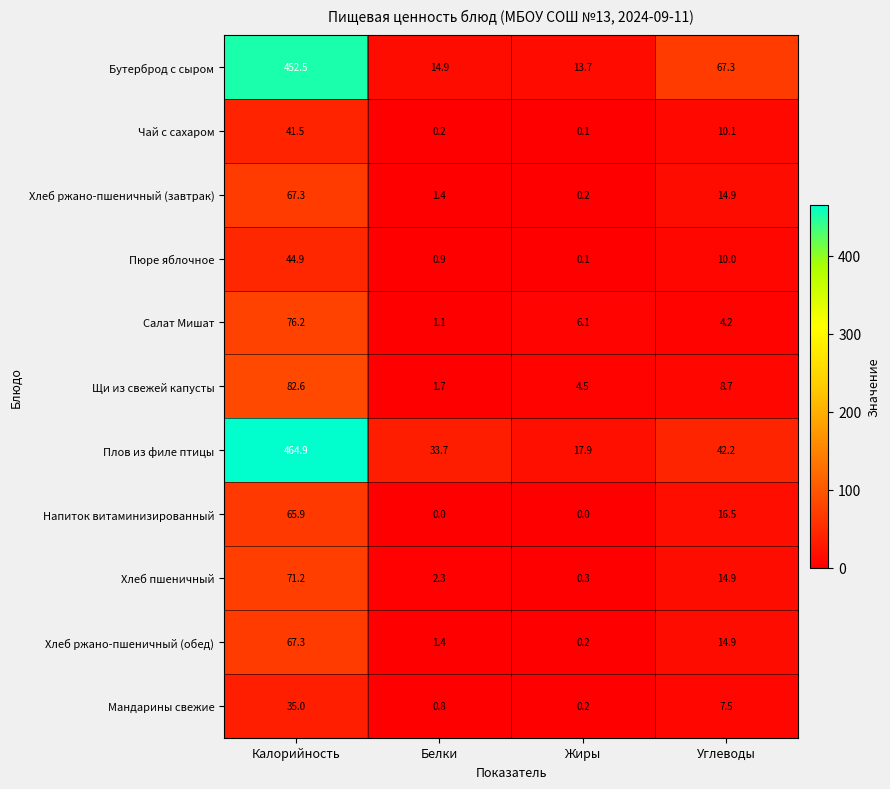

The value of Напиток витаминизированный at Жиры is 0.0. True or false?

True